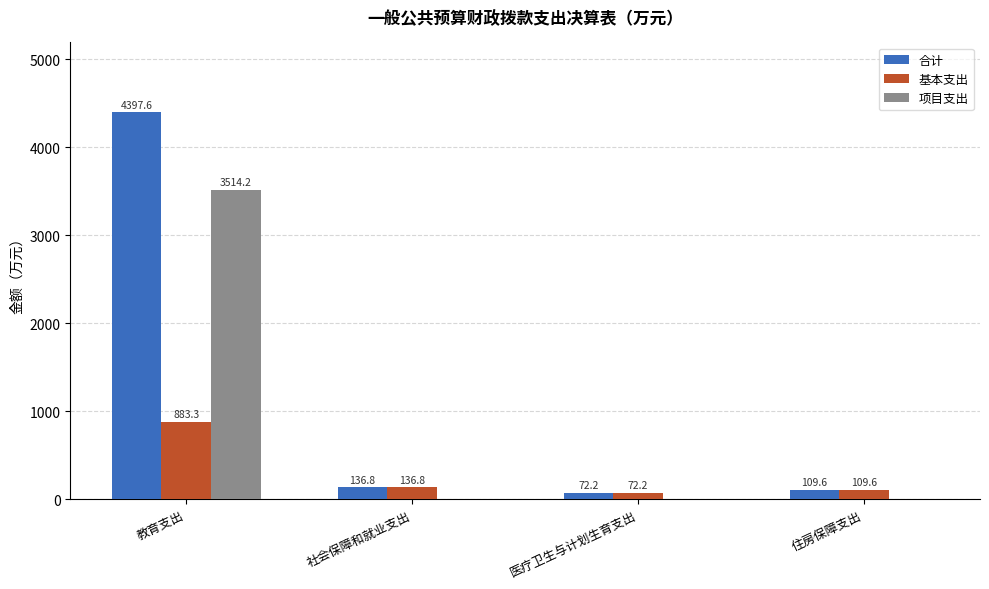

At which category is the sum across all series the highest?

教育支出